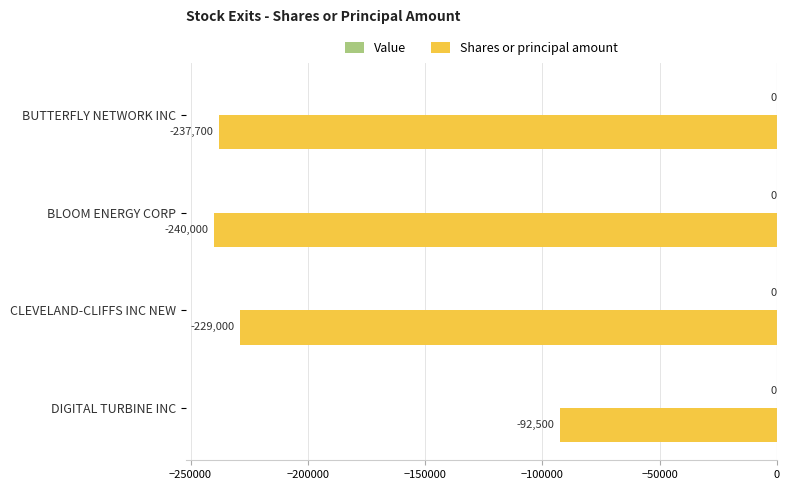

What value does the data have at DIGITAL TURBINE INC?

-92500